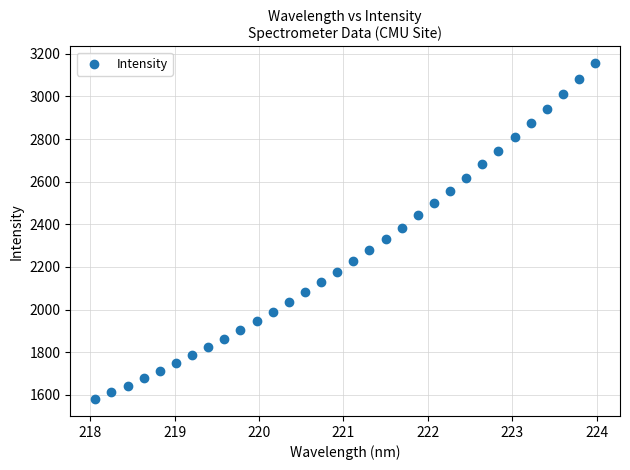

What is the range of Y values (max minus min)?

1575.7